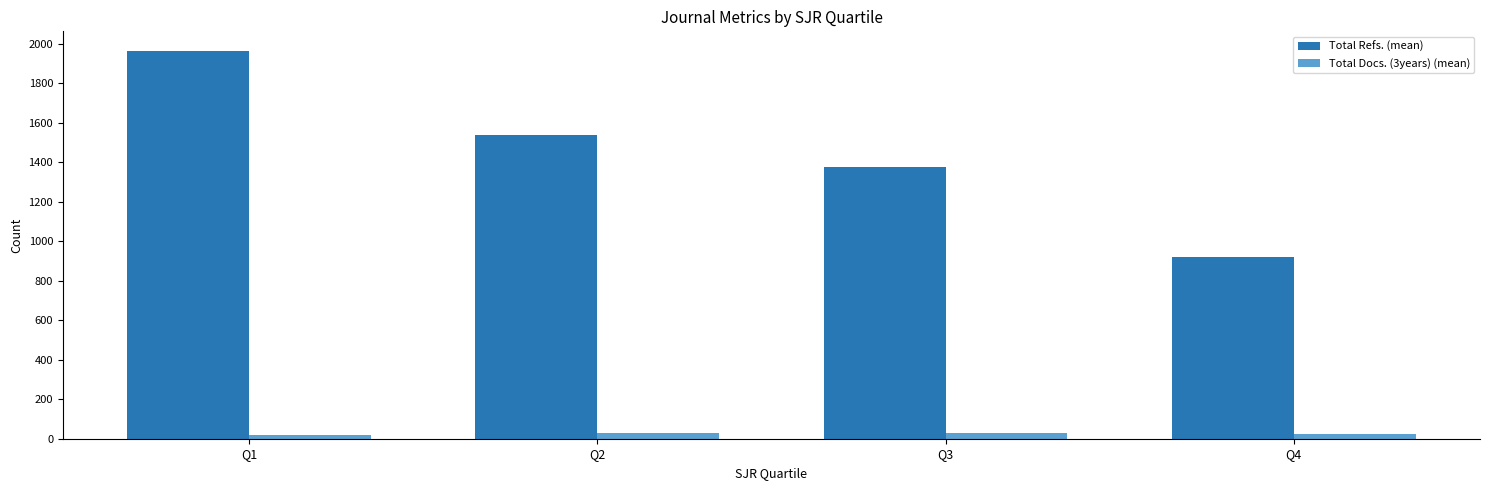

Count the number of data series in this chart.

2